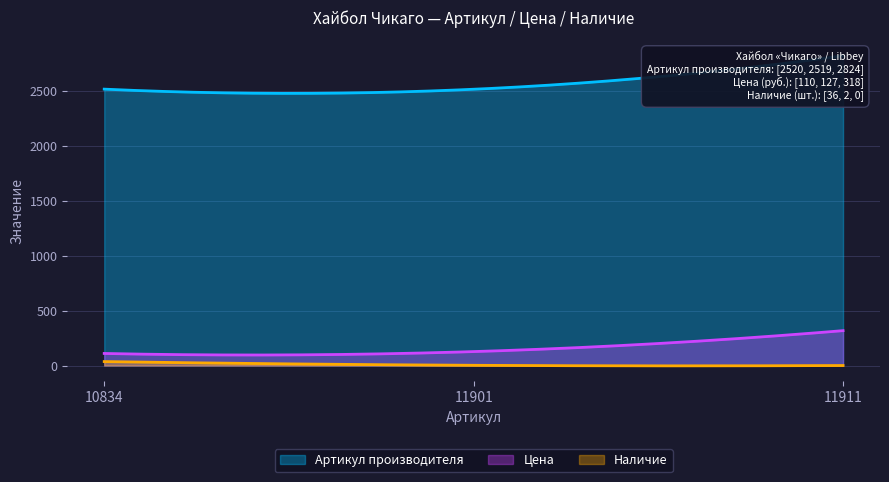

At how many categories does at least one series exceed 513?

3